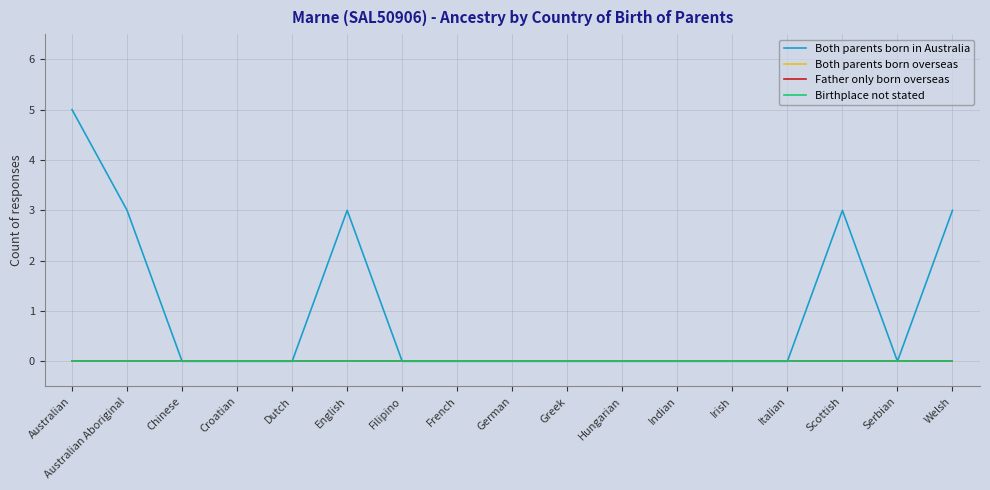

True or false: Father only born overseas has more than 1 interior local peaks.

False